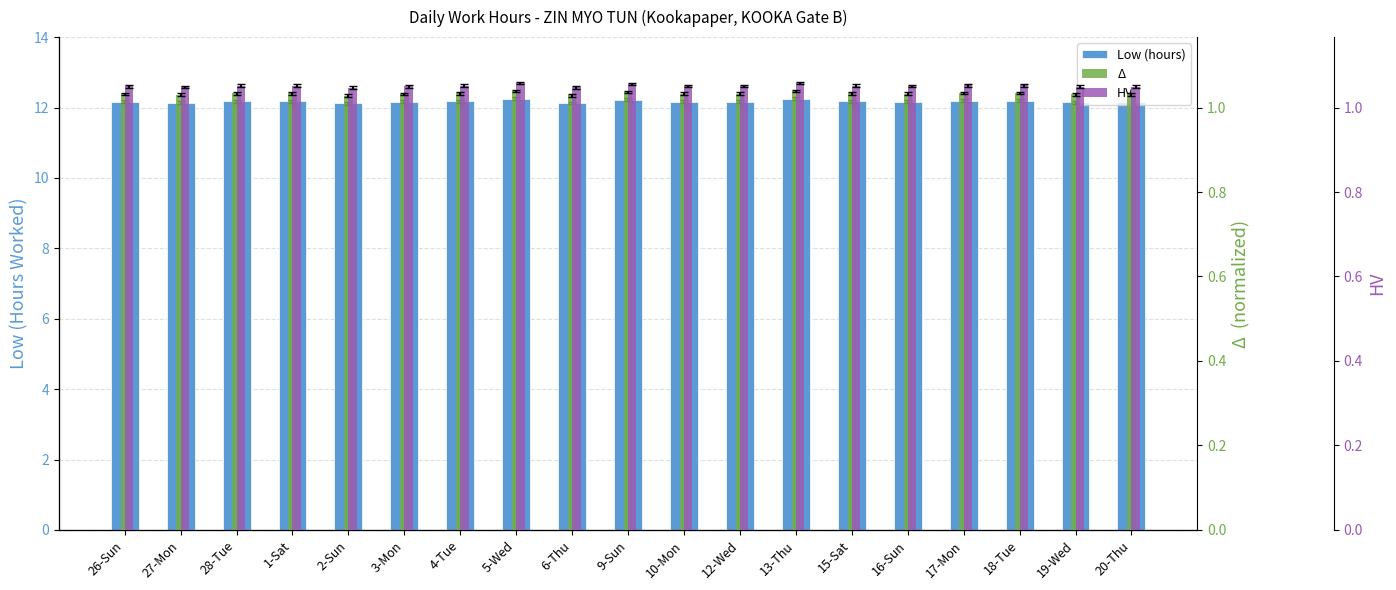

Does the chart contain any negative values?

No